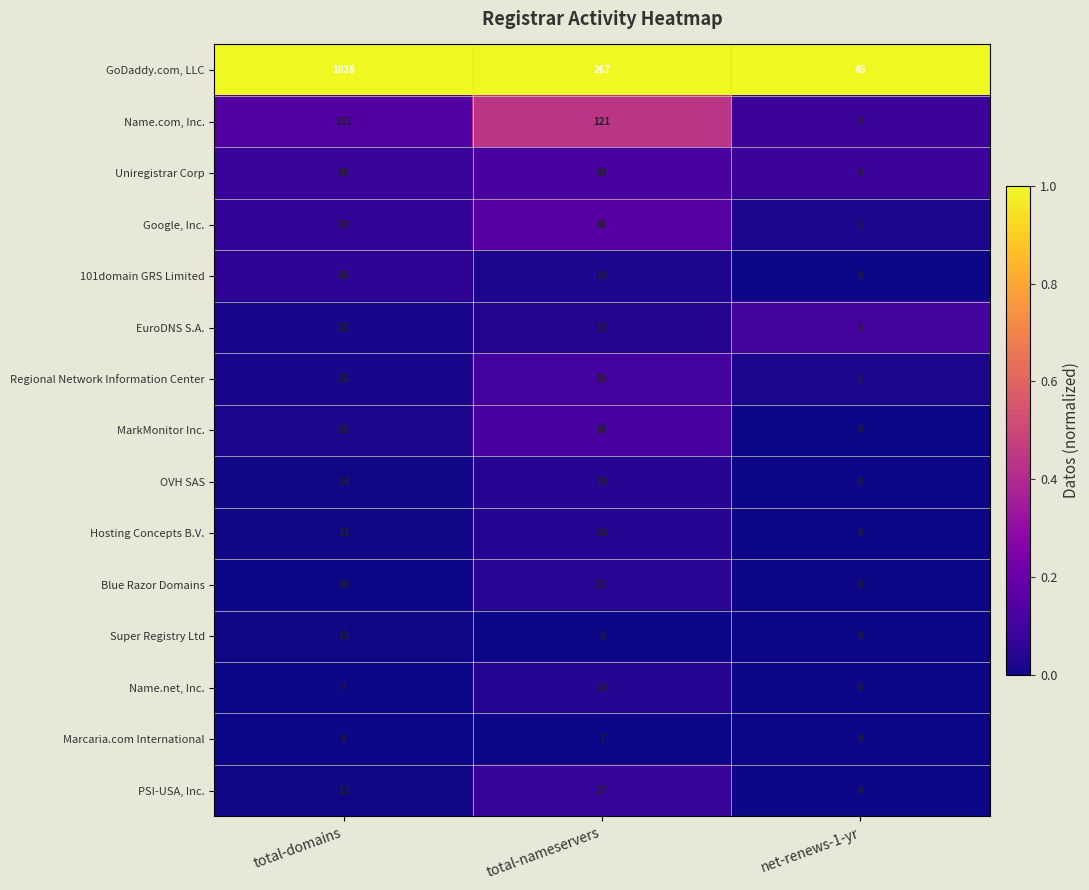

What is the spread (max minus min) of values at total-domains?

1032